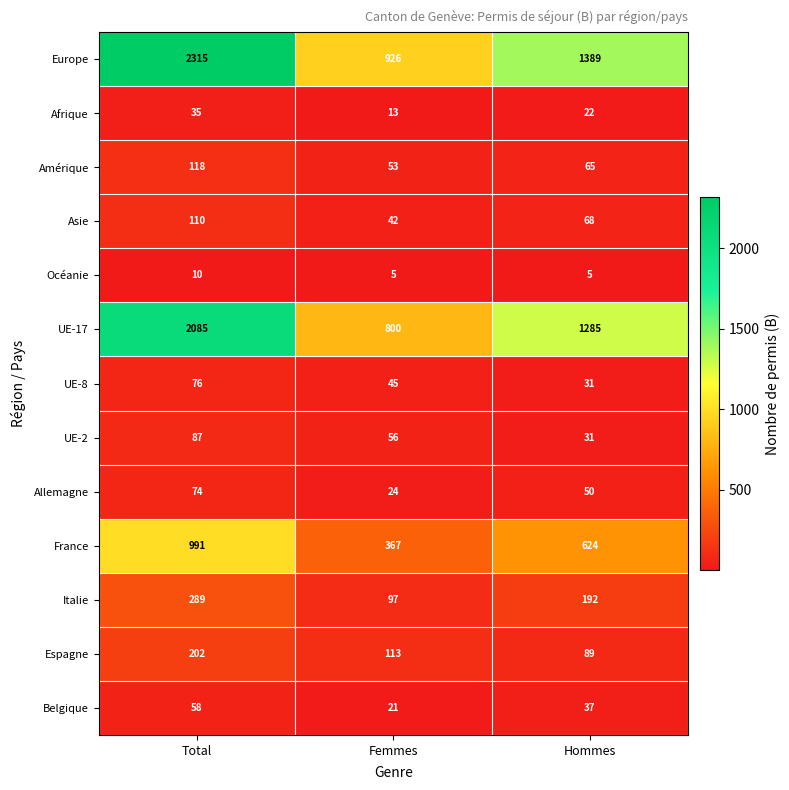

The UE-8 series shows 43 at Total. True or false?

False